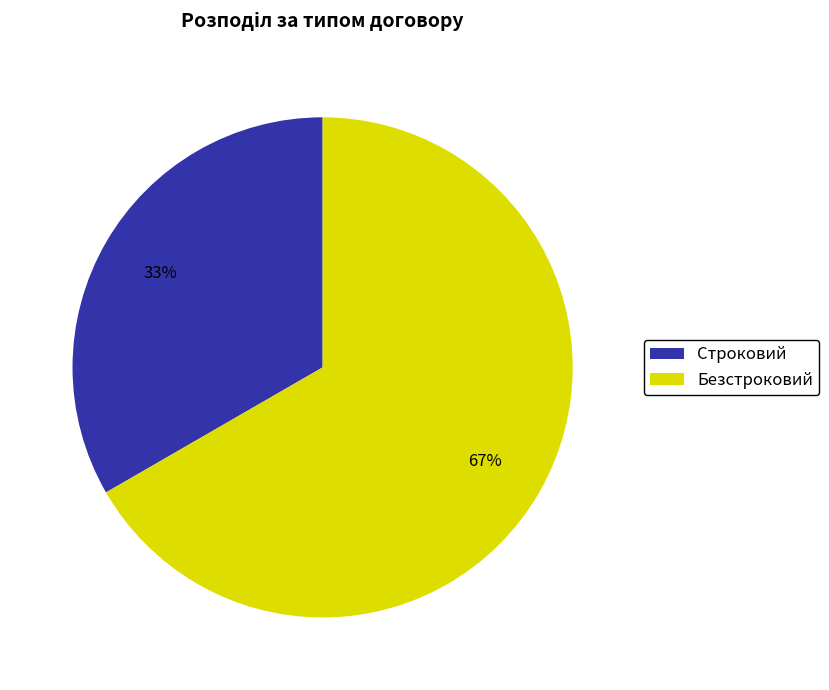

To the nearest percent, what percentage of the pie is Безстроковий?

67%